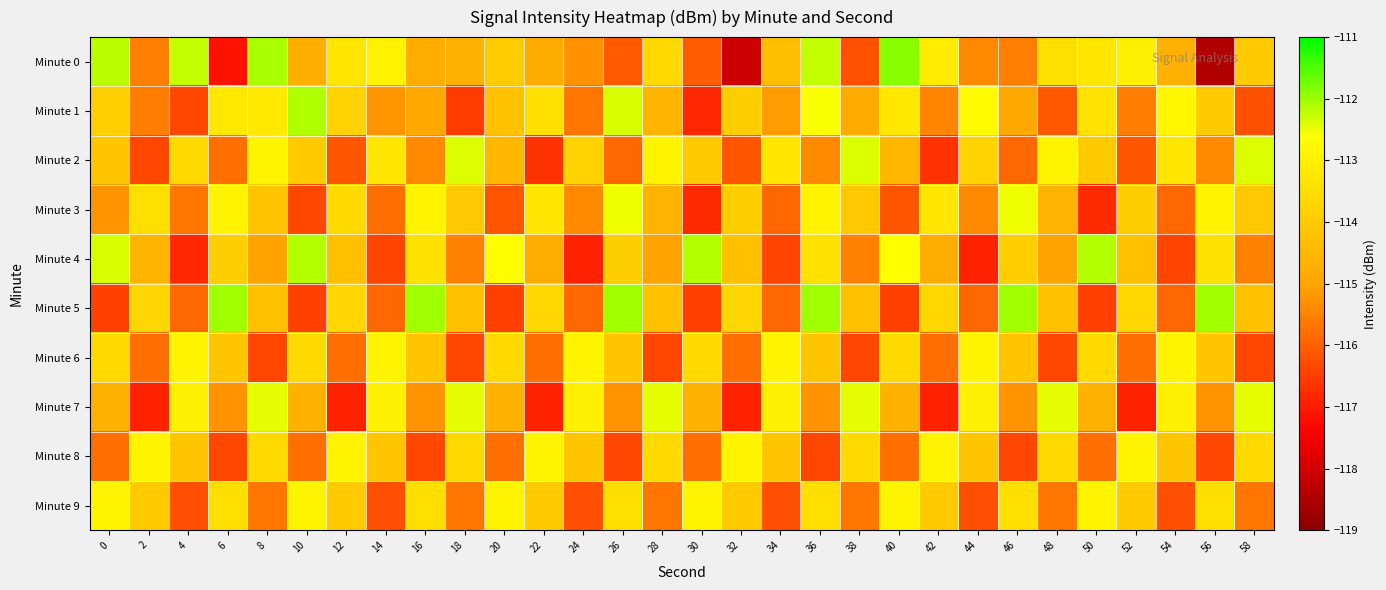

At how many categories does at least one series exceed -114?

30